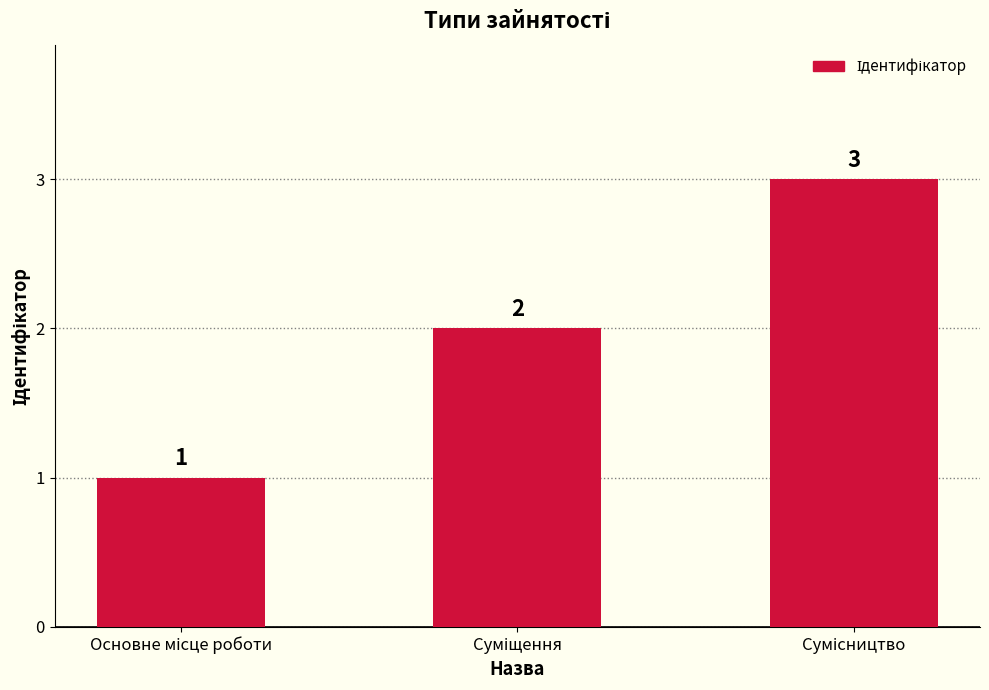

Count the values in the range 1 to 3.

3